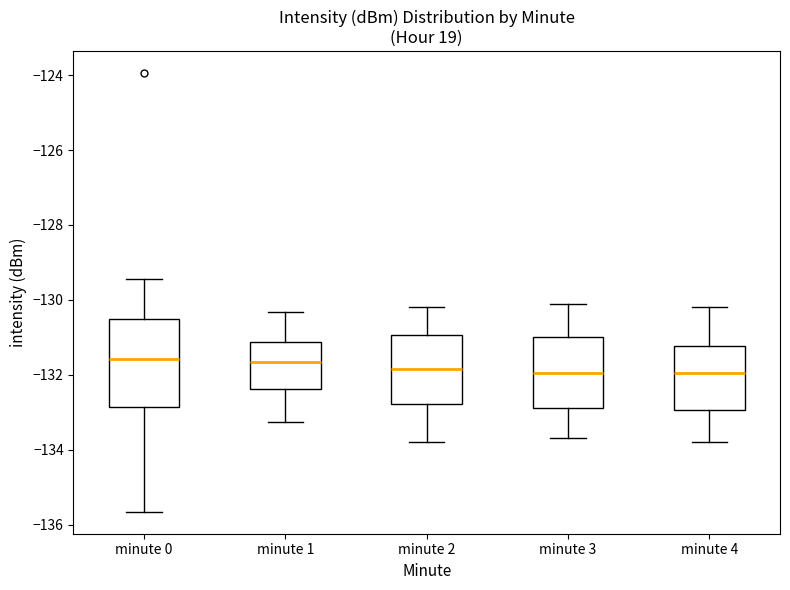

Where is the lower edge of the box for minute 1 on the y-axis? The values are not printed on the chart, so give them approximately, as read against the axis.

-132.4